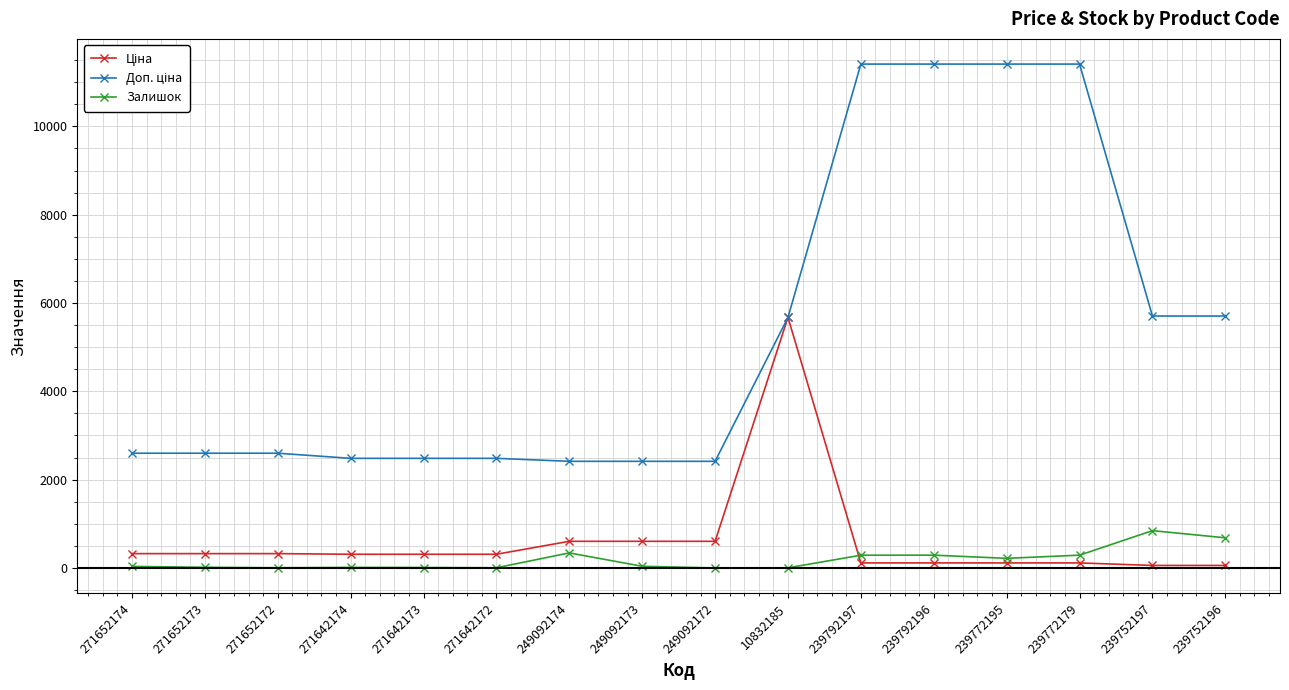

True or false: Залишок has a value of 290.0 at 239792196.

True